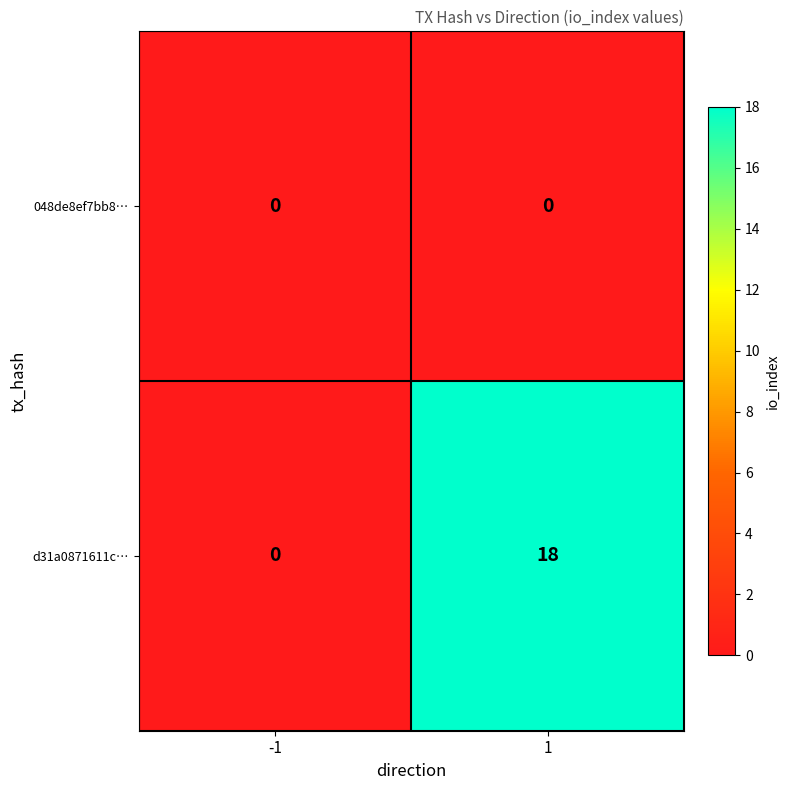

Rank the series at 1 from lowest to highest value.

048de8ef7bb8…, d31a0871611c…